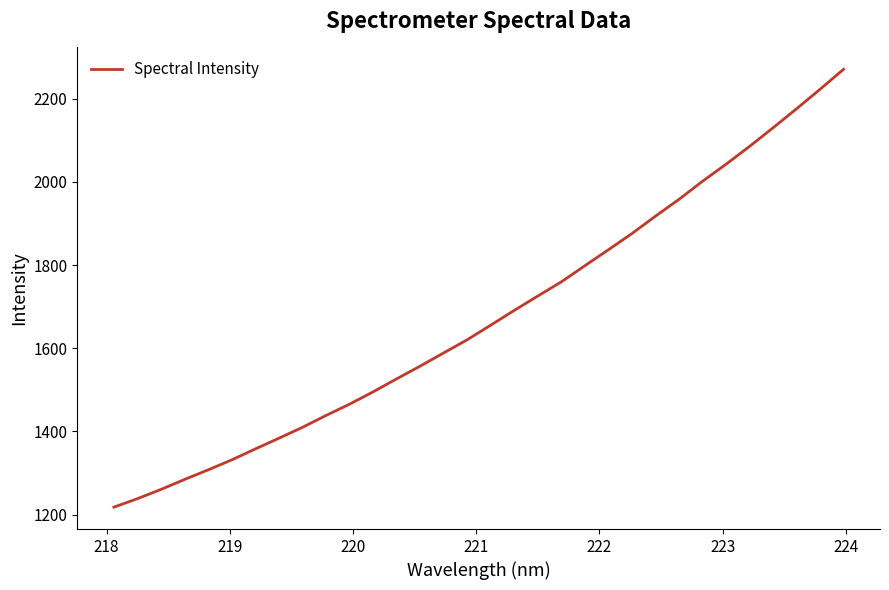

What is the difference between the maximum and minimum values?

1052.8